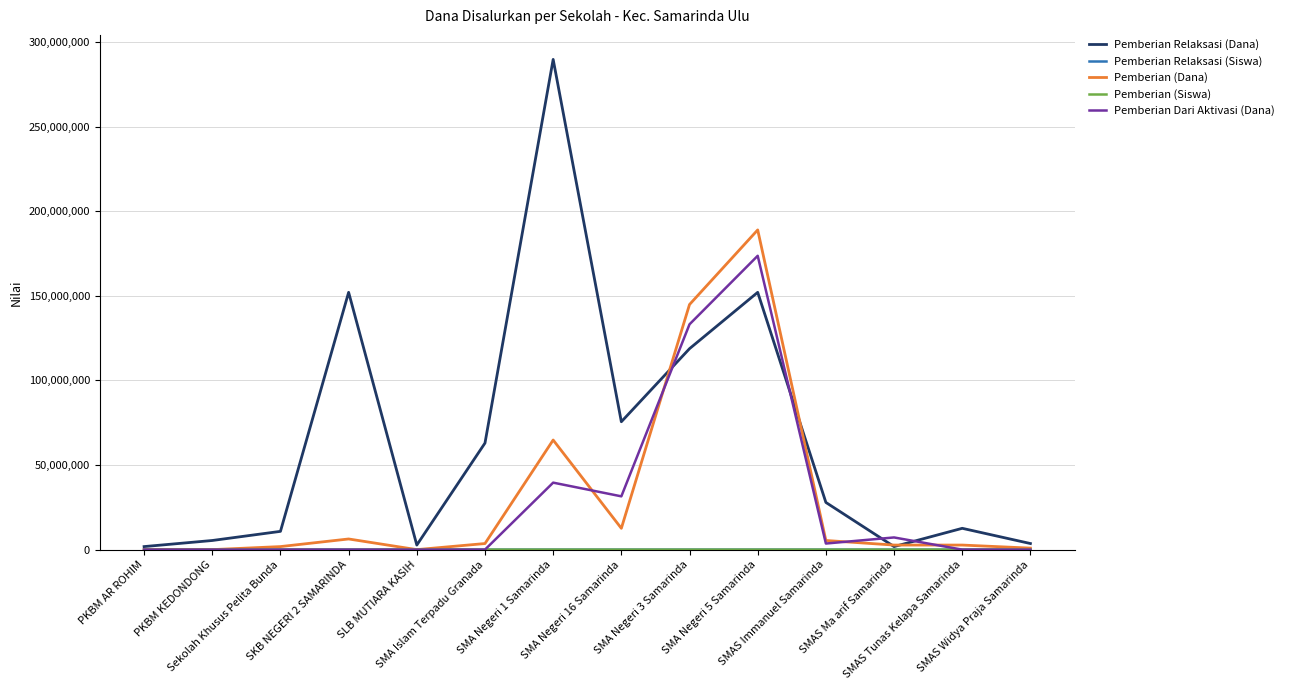

What position from the right is Sekolah Khusus Pelita Bunda?

12